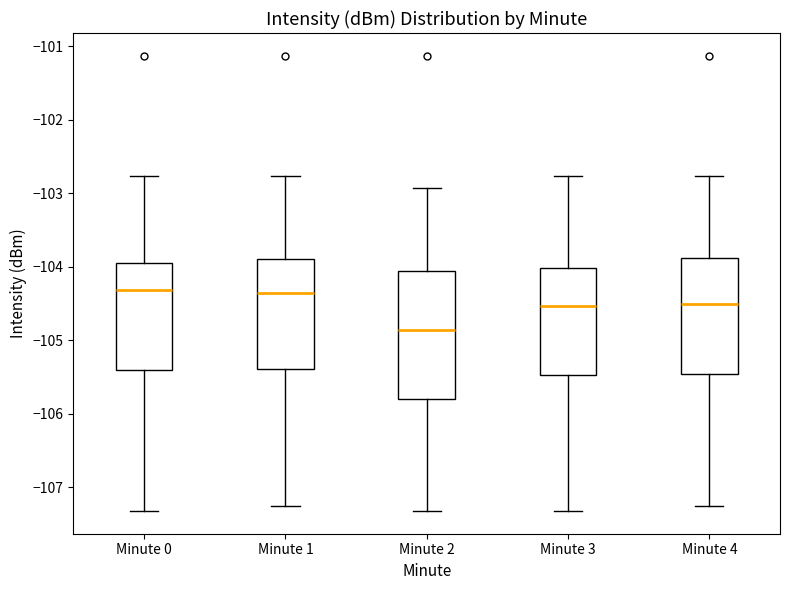

Reading left to right, read every box against the y-axis: the position of its median line, the range the box covers, and the ends of its whiskers. The values are not printed on the chart, so give them approximately, as read against the axis.

Minute 0: median -104.3, box -105.4 to -103.9, whiskers -107.3 to -102.8
Minute 1: median -104.4, box -105.4 to -103.9, whiskers -107.2 to -102.8
Minute 2: median -104.9, box -105.8 to -104.1, whiskers -107.3 to -102.9
Minute 3: median -104.5, box -105.5 to -104.0, whiskers -107.3 to -102.8
Minute 4: median -104.5, box -105.5 to -103.9, whiskers -107.2 to -102.8